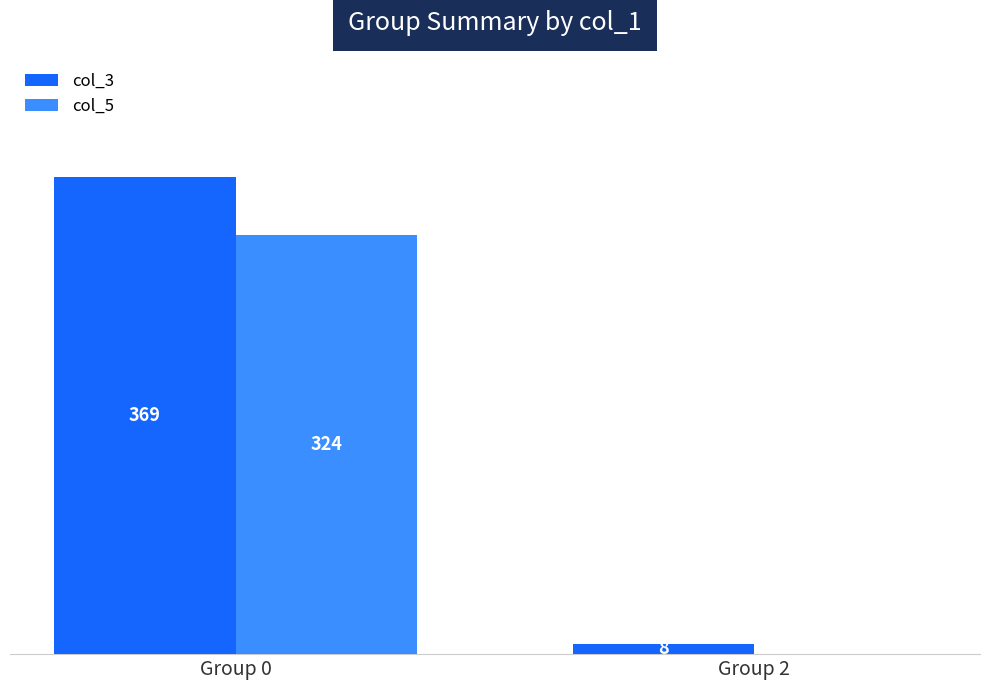

Count the number of categories in the chart.

2